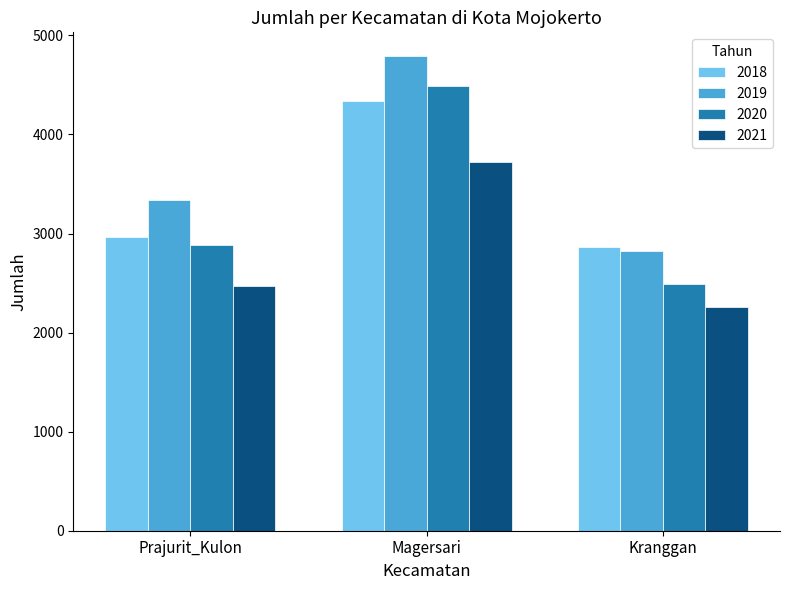

At which category is the sum across all series the highest?

Magersari